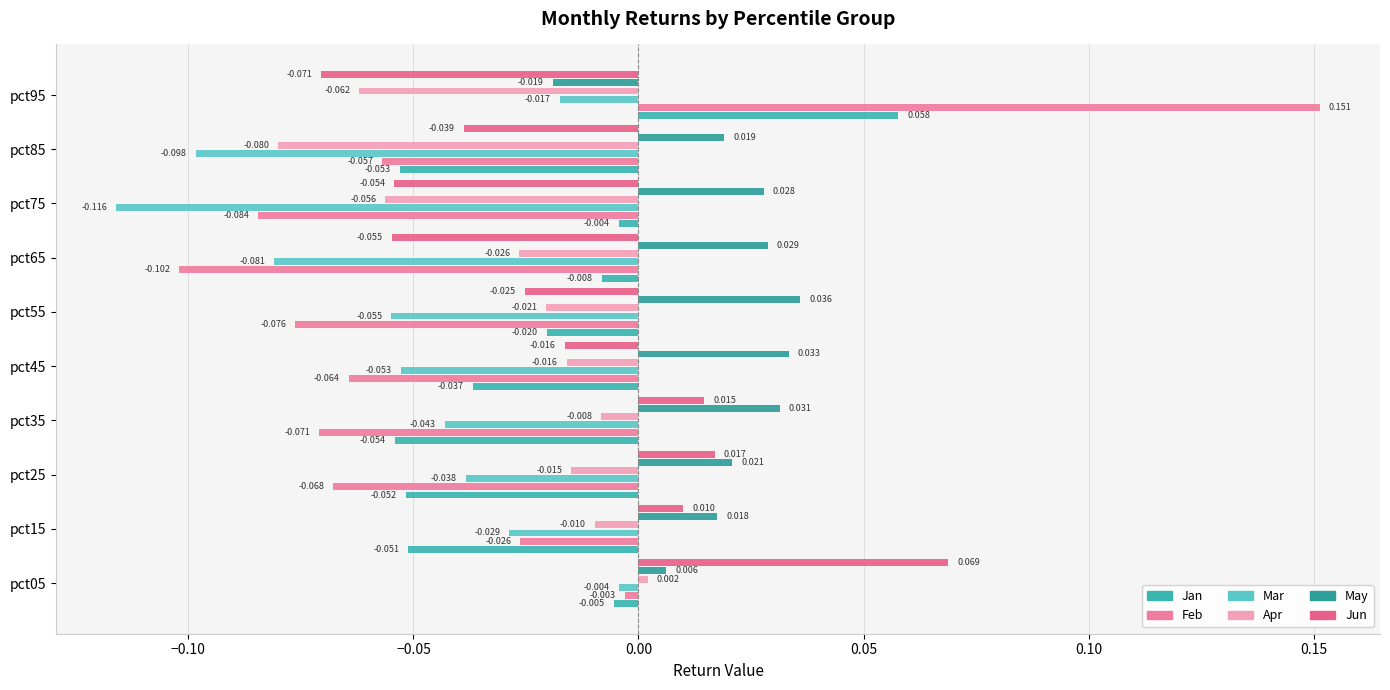

Rank the series by their maximum value, from lowest to highest.

Mar, Apr, May, Jan, Jun, Feb